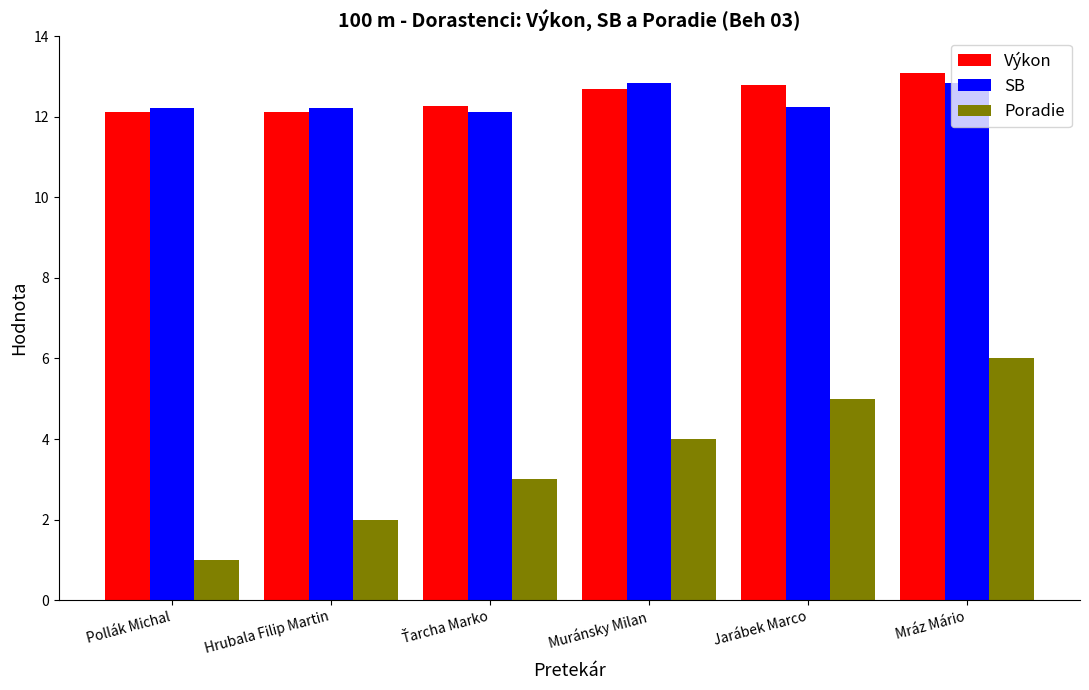

Which series changed the most between Pollák Michal and Muránsky Milan?

Poradie